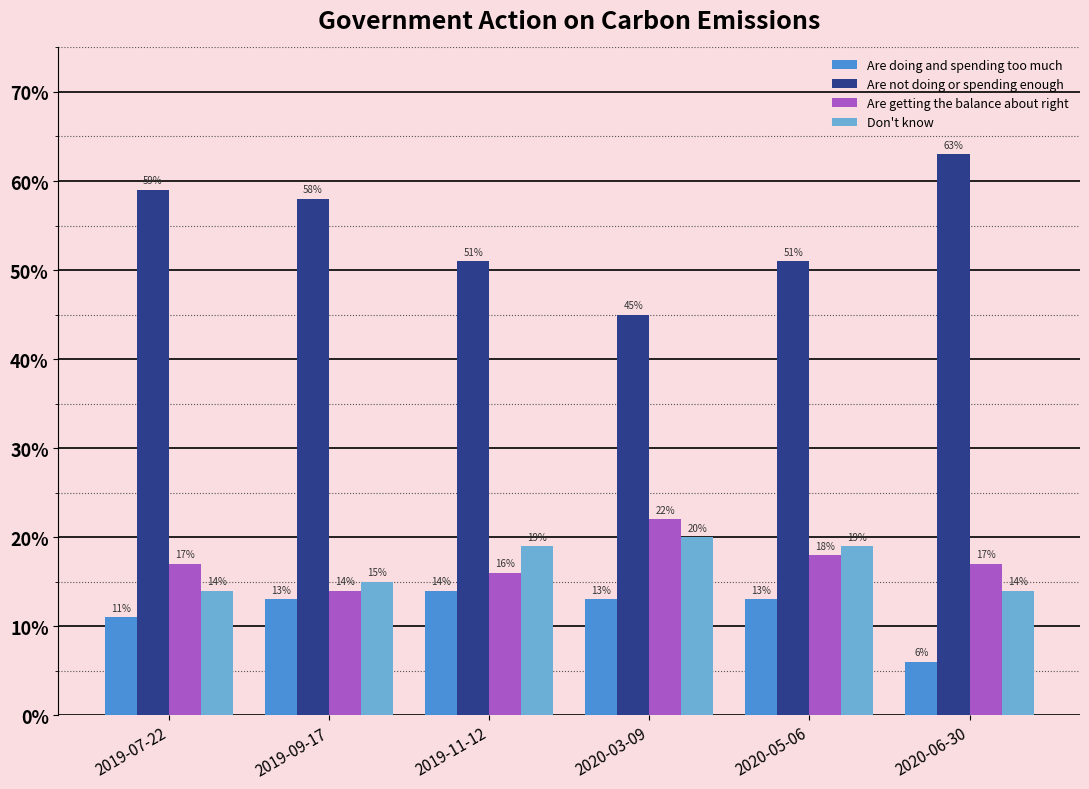

True or false: Are getting the balance about right has a value of 0.2 at 2020-06-30.

True